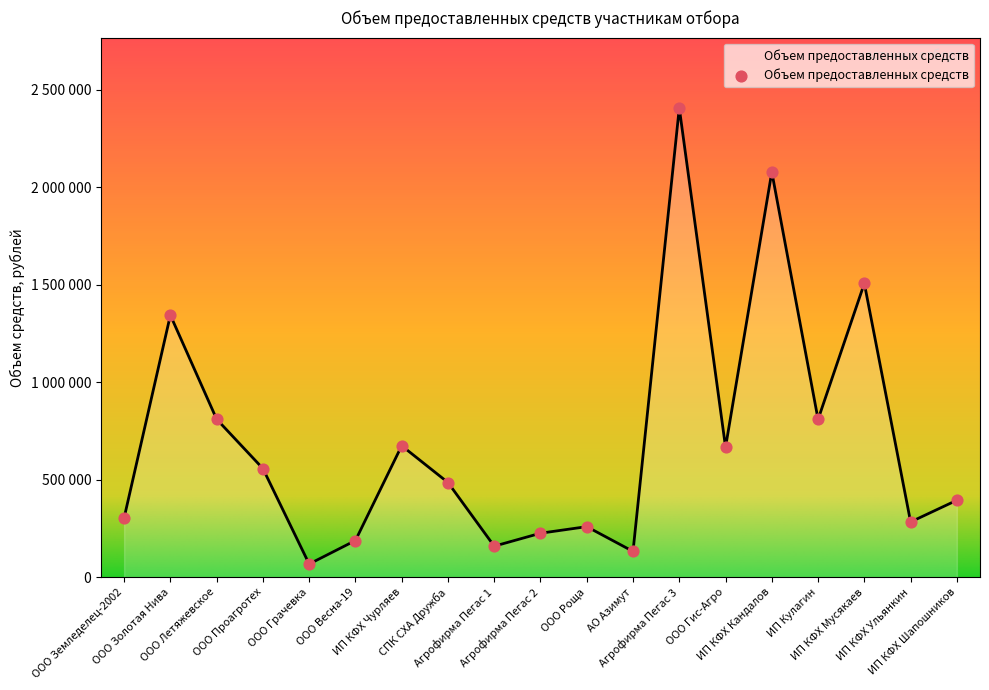

Between ИП КФХ Чурляев and ООО Летяжевское, which is larger?

ООО Летяжевское